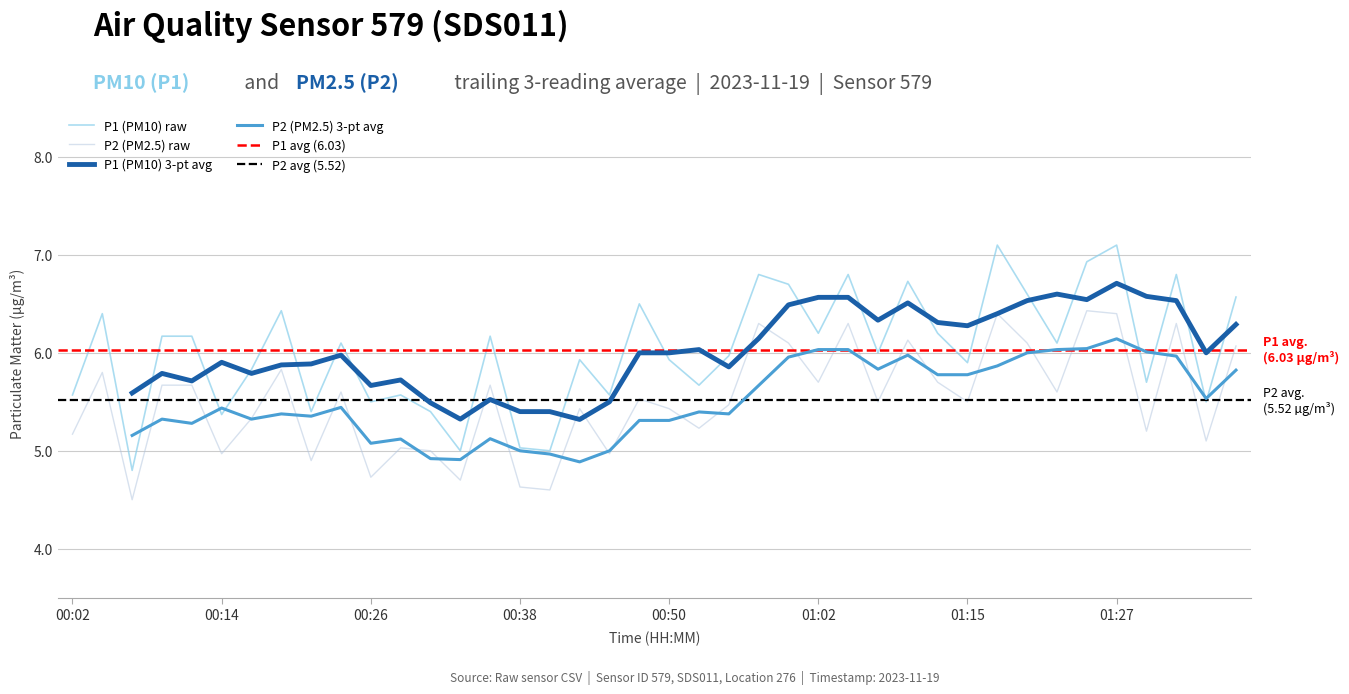

What is the sum of all P1 (PM10) values?

241.2